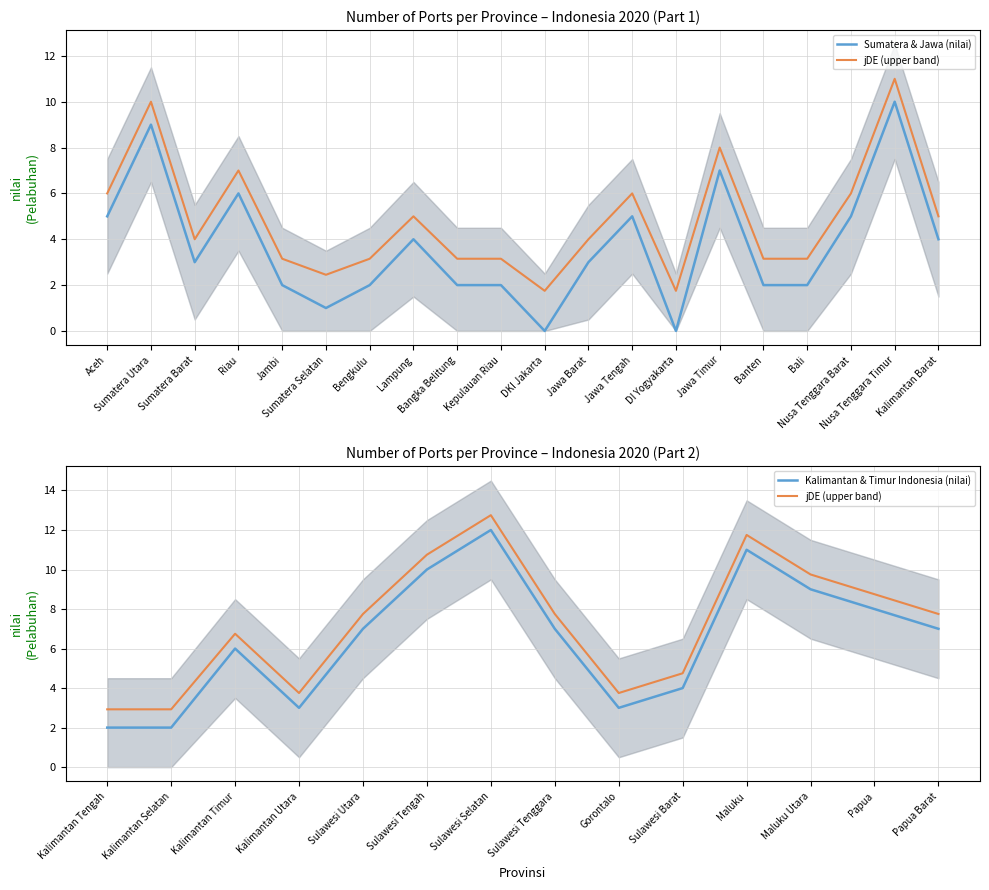

Where does the data first go above 3?

Aceh